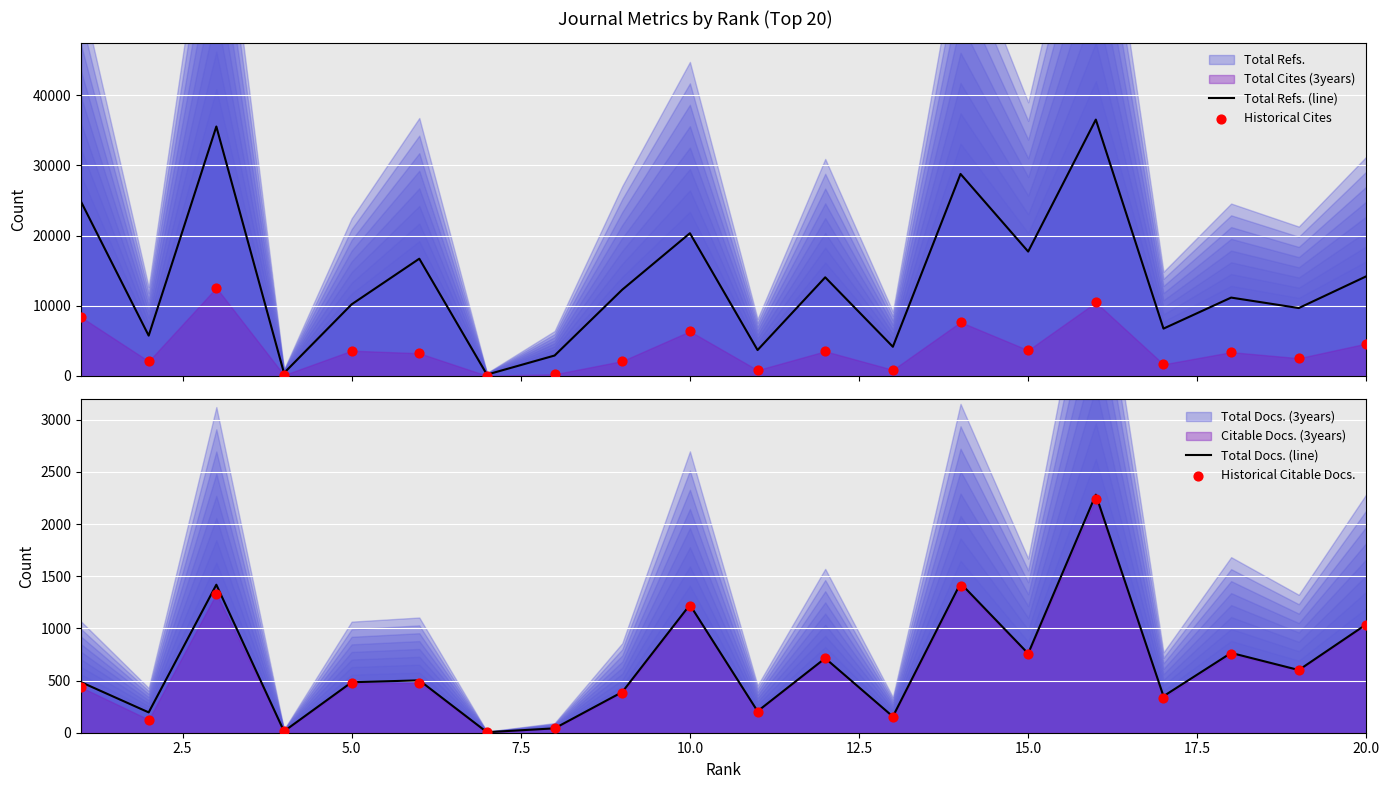

Which series has the largest total across all categories?

Total Refs. (line)